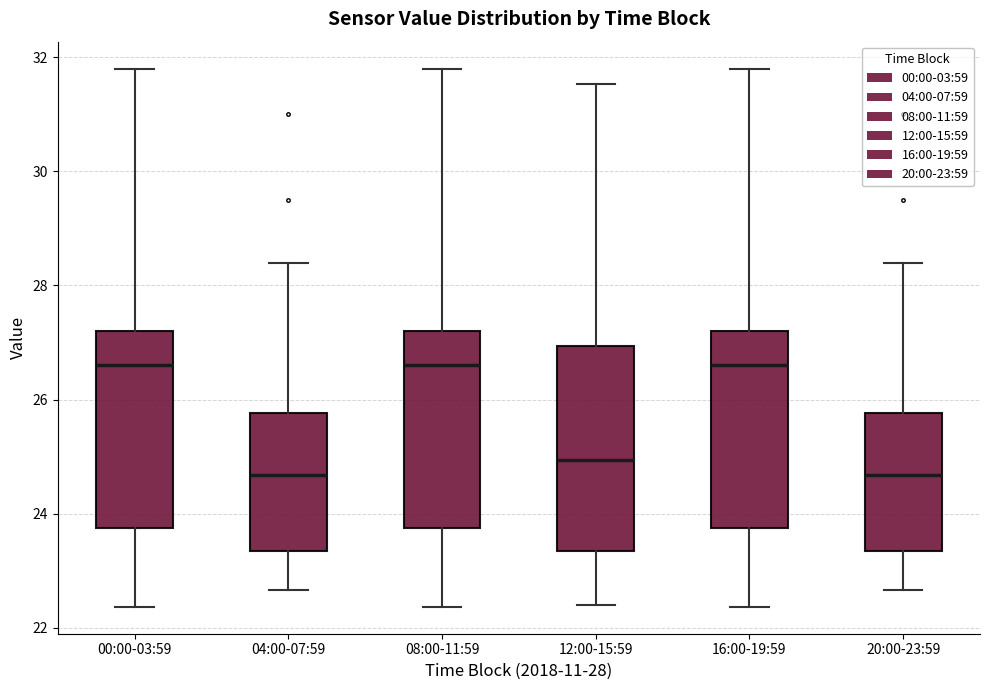

Reading left to right, transcribe this box plot: for each box, give where its median line is, the range the box spans, and where its two whiskers end, as read against the y-axis. The values are not printed on the chart, so give them approximately, as read against the axis.

00:00-03:59: median 26.6, box 23.8 to 27.2, whiskers 22.4 to 31.8
04:00-07:59: median 24.6, box 23.4 to 25.8, whiskers 22.6 to 28.4
08:00-11:59: median 26.6, box 23.8 to 27.2, whiskers 22.4 to 31.8
12:00-15:59: median 25.0, box 23.4 to 27.0, whiskers 22.4 to 31.6
16:00-19:59: median 26.6, box 23.8 to 27.2, whiskers 22.4 to 31.8
20:00-23:59: median 24.6, box 23.4 to 25.8, whiskers 22.6 to 28.4